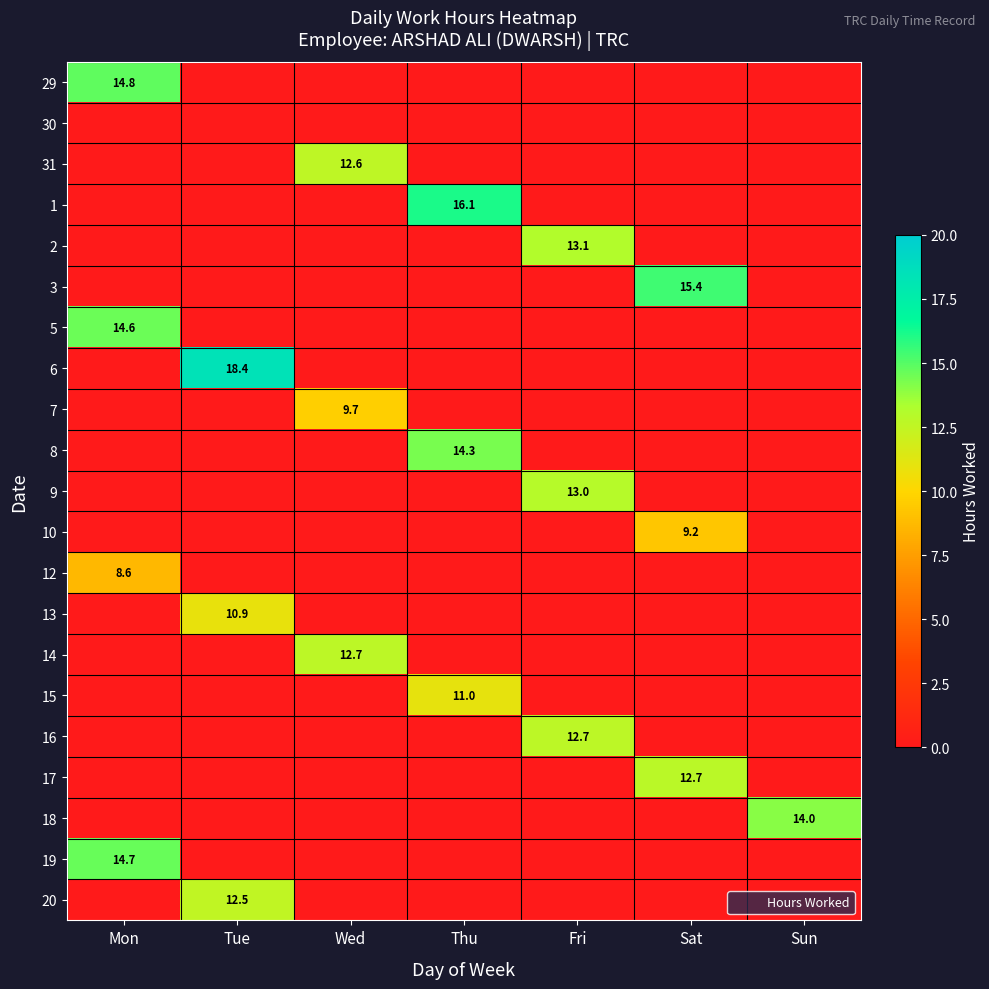

Is the value of 17 at Sat greater than the value of 5 at Fri?

Yes